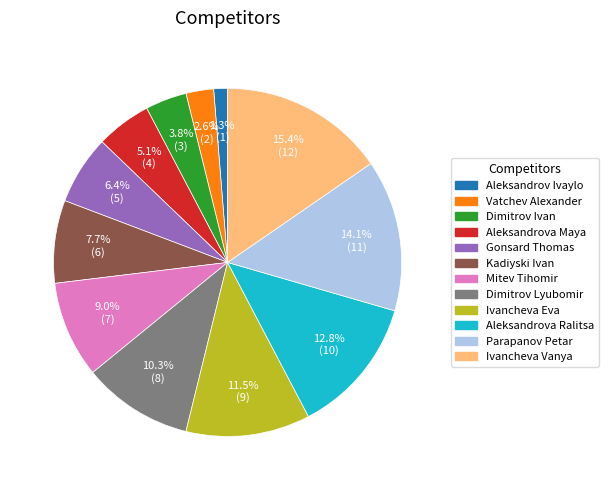

To the nearest percent, what is the average slice percentage?

8%